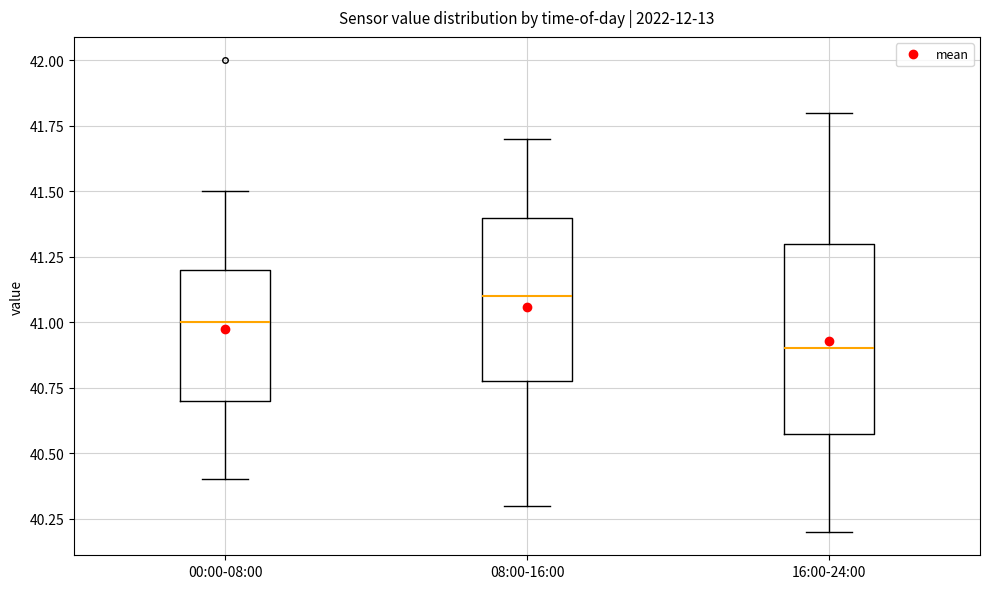

Reading left to right, read every box against the y-axis: the position of its median line, the range the box covers, and the ends of its whiskers. The values are not printed on the chart, so give them approximately, as read against the axis.

00:00-08:00: median 41.0, box 40.7 to 41.2, whiskers 40.4 to 41.5
08:00-16:00: median 41.1, box 40.8 to 41.4, whiskers 40.3 to 41.7
16:00-24:00: median 40.9, box 40.6 to 41.3, whiskers 40.2 to 41.8